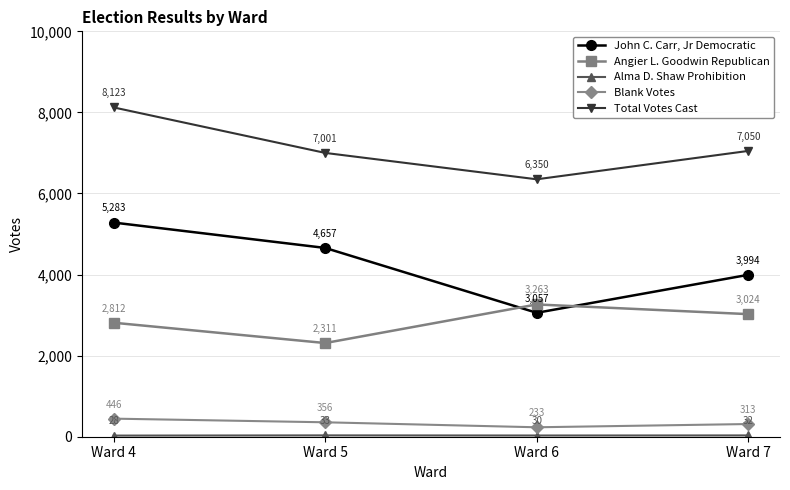

What is the difference between the John C. Carr, Jr Democratic values at Ward 4 and Ward 5?

626